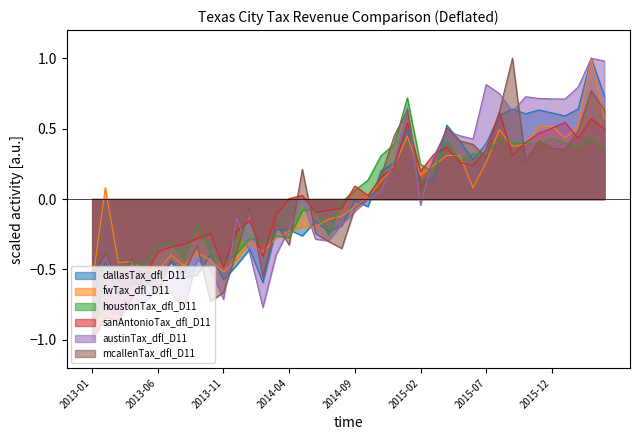

Where does the houstonTax_dfl_D11 series first go above 0?

2014-09